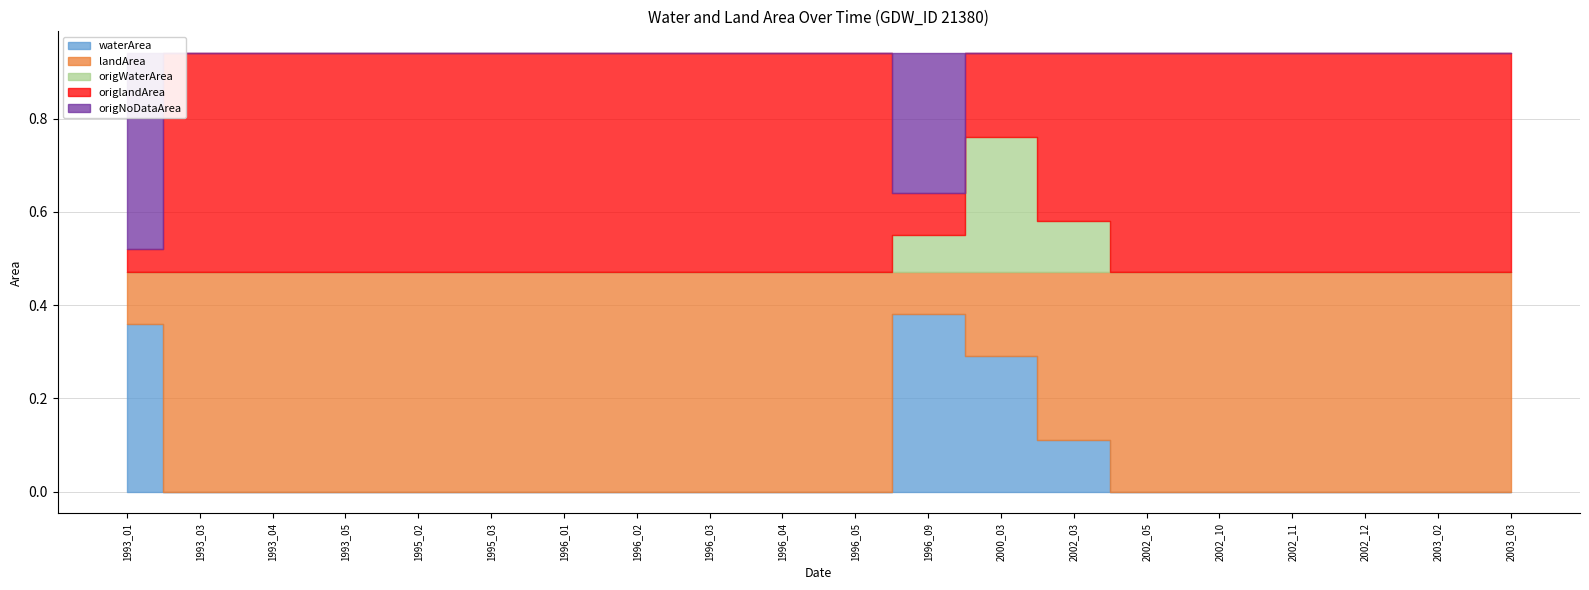

Rank the series by their maximum value, from highest to lowest.

landArea, origlandArea, origNoDataArea, waterArea, origWaterArea